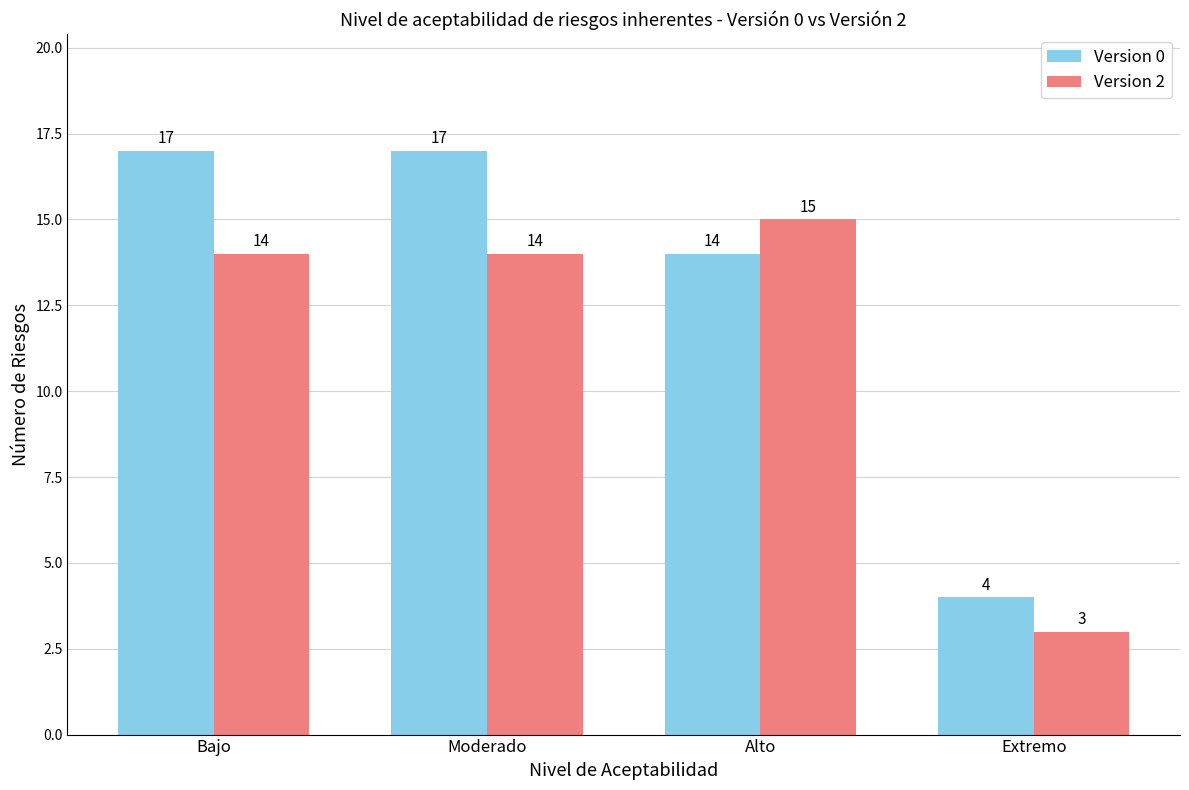

Which label corresponds to the smallest value in the chart?

Extremo